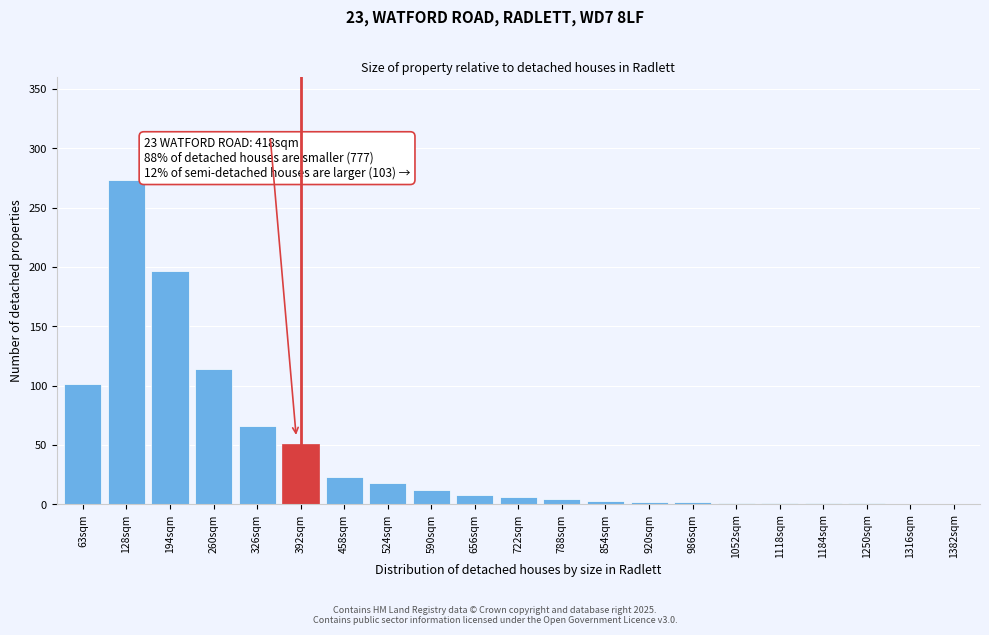

Is it true that the value at 392sqm is 51?

True